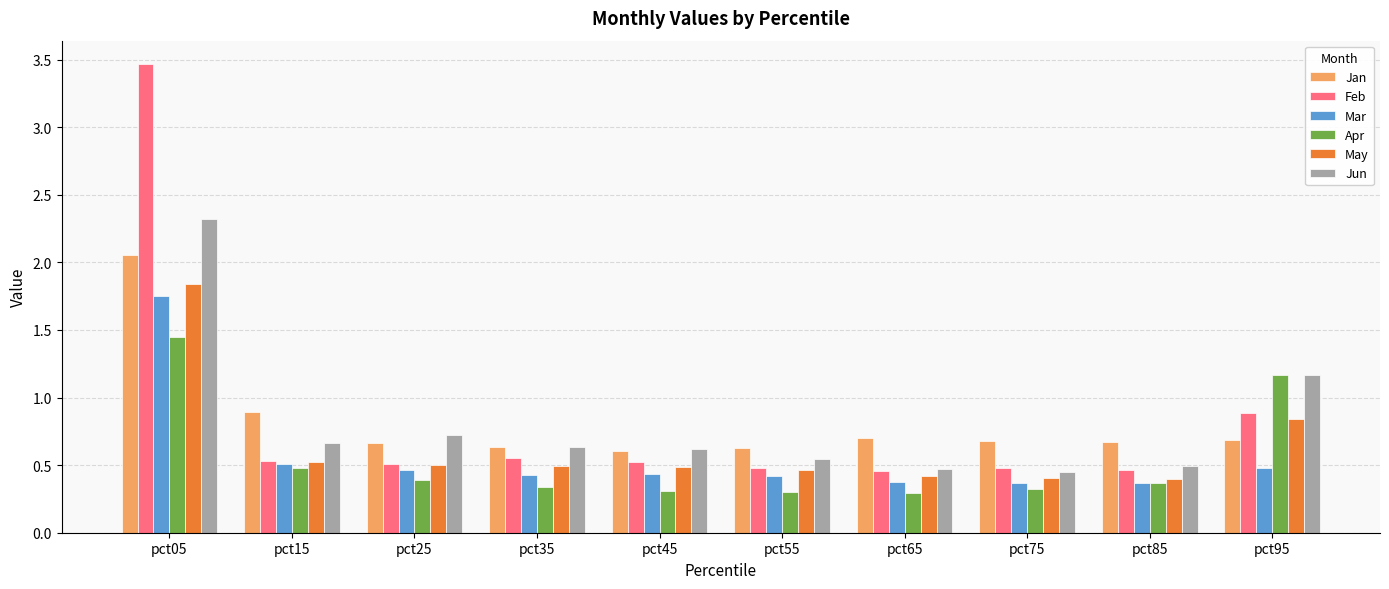

What is the sum of the Feb values at pct85 and pct65?

0.9